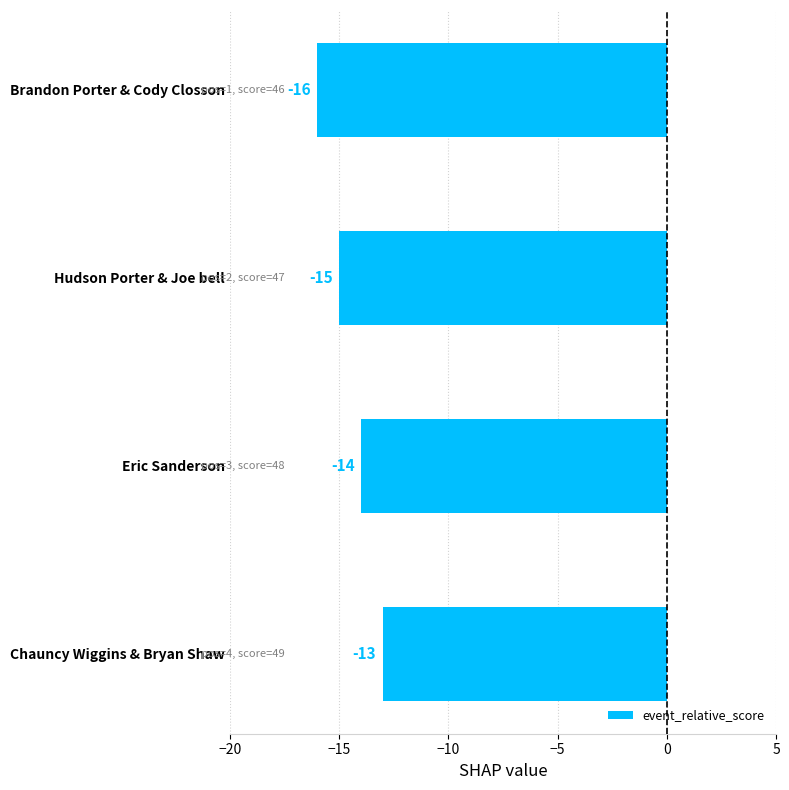

Reading top to bottom, list all the values displayed in this chart.

Brandon Porter & Cody Closson=-16	Hudson Porter & Joe bell=-15	Eric Sanderson=-14	Chauncy Wiggins & Bryan Shaw=-13